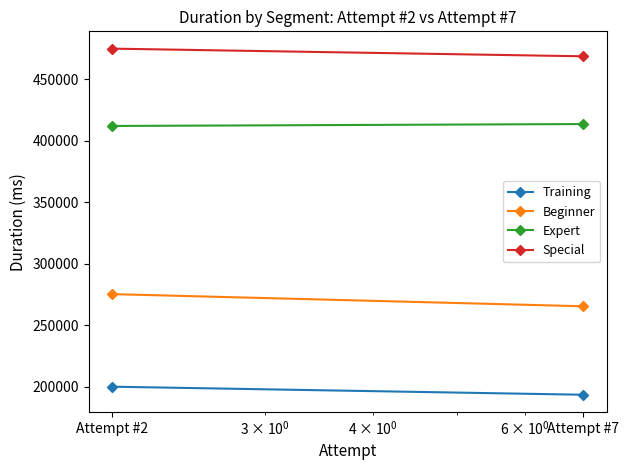

How many data points does each series have?

2